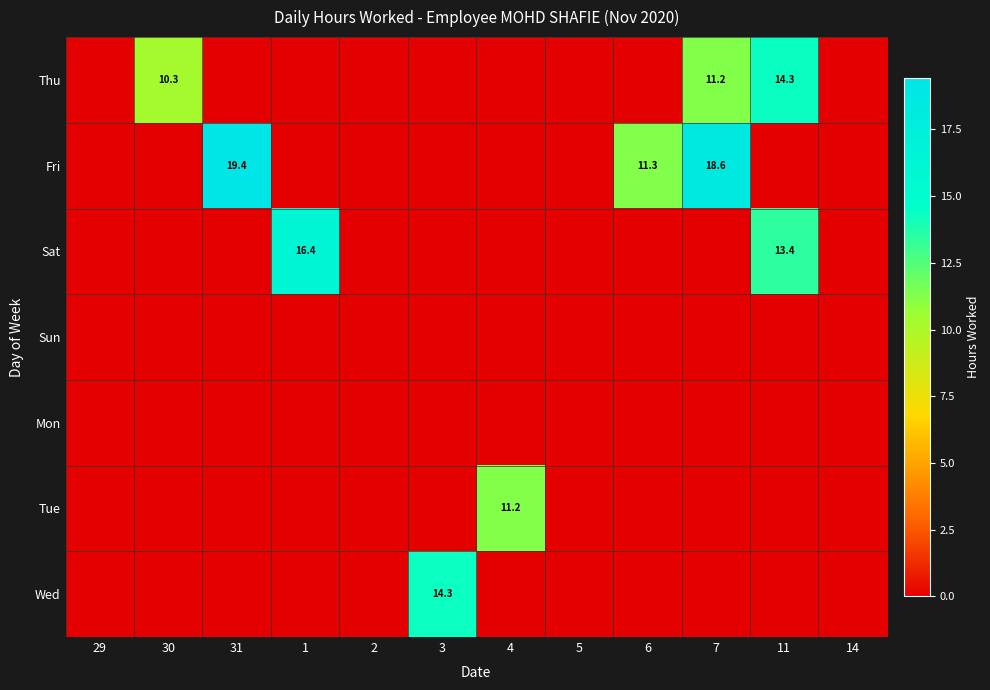

Which category has the lowest value across all series?

29